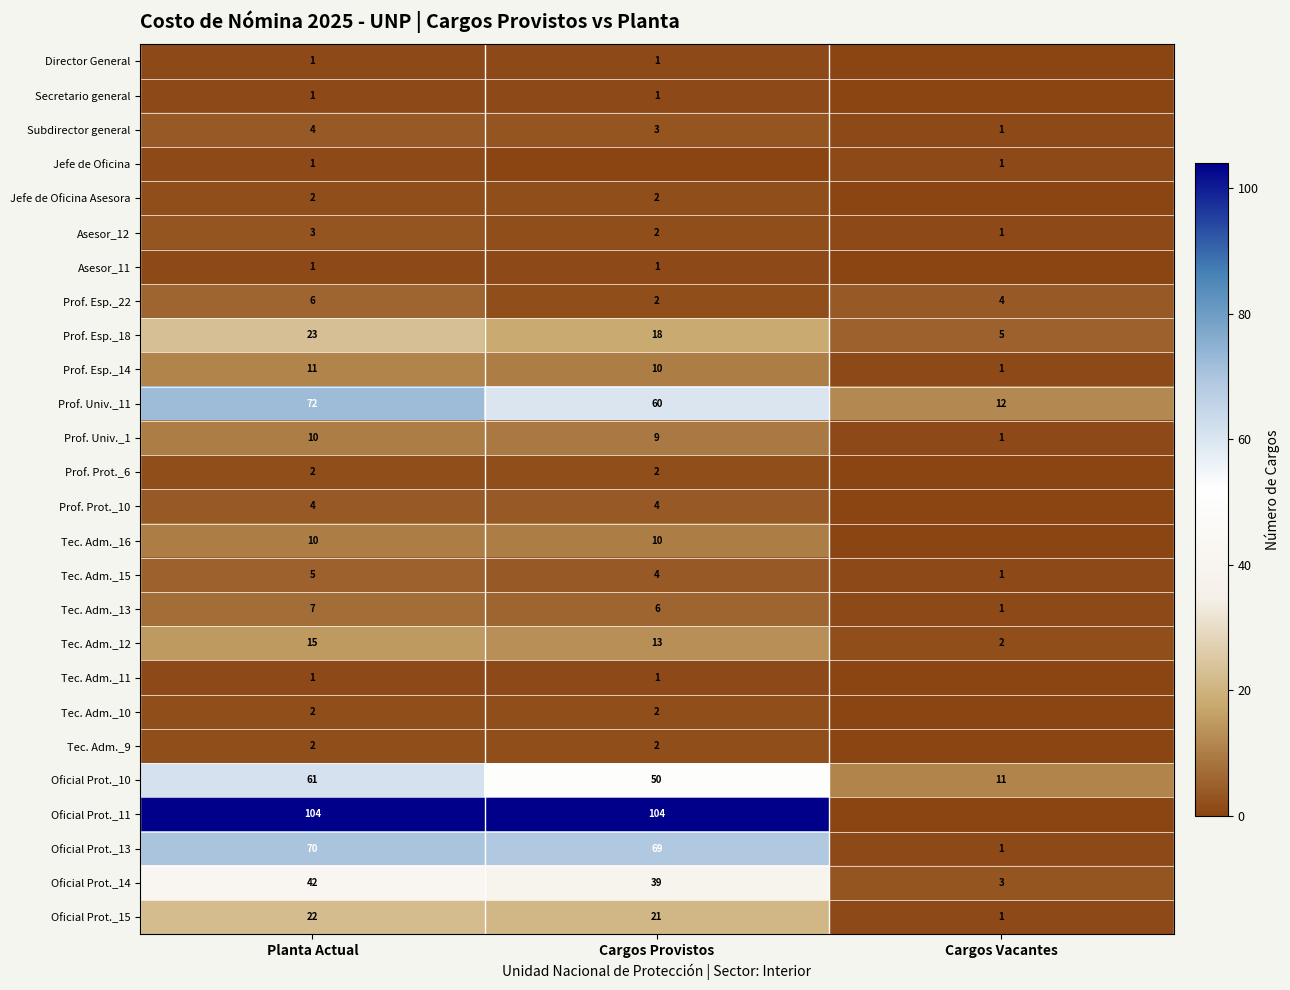

At which category does the chart reach its peak across all series?

Planta Actual